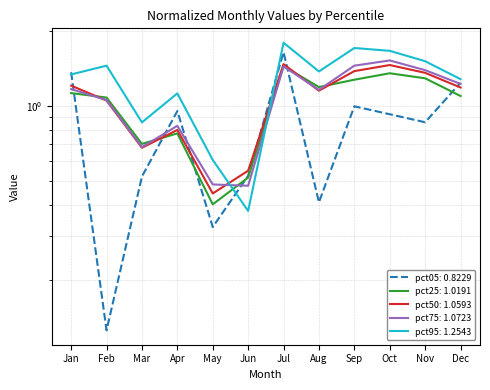

True or false: pct95 has a value of 0.4 at Jun.

True